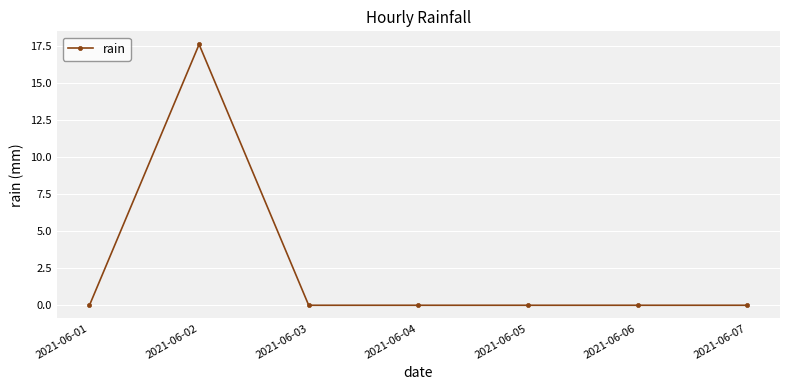

Is this an area chart (filled region under the line)?

No